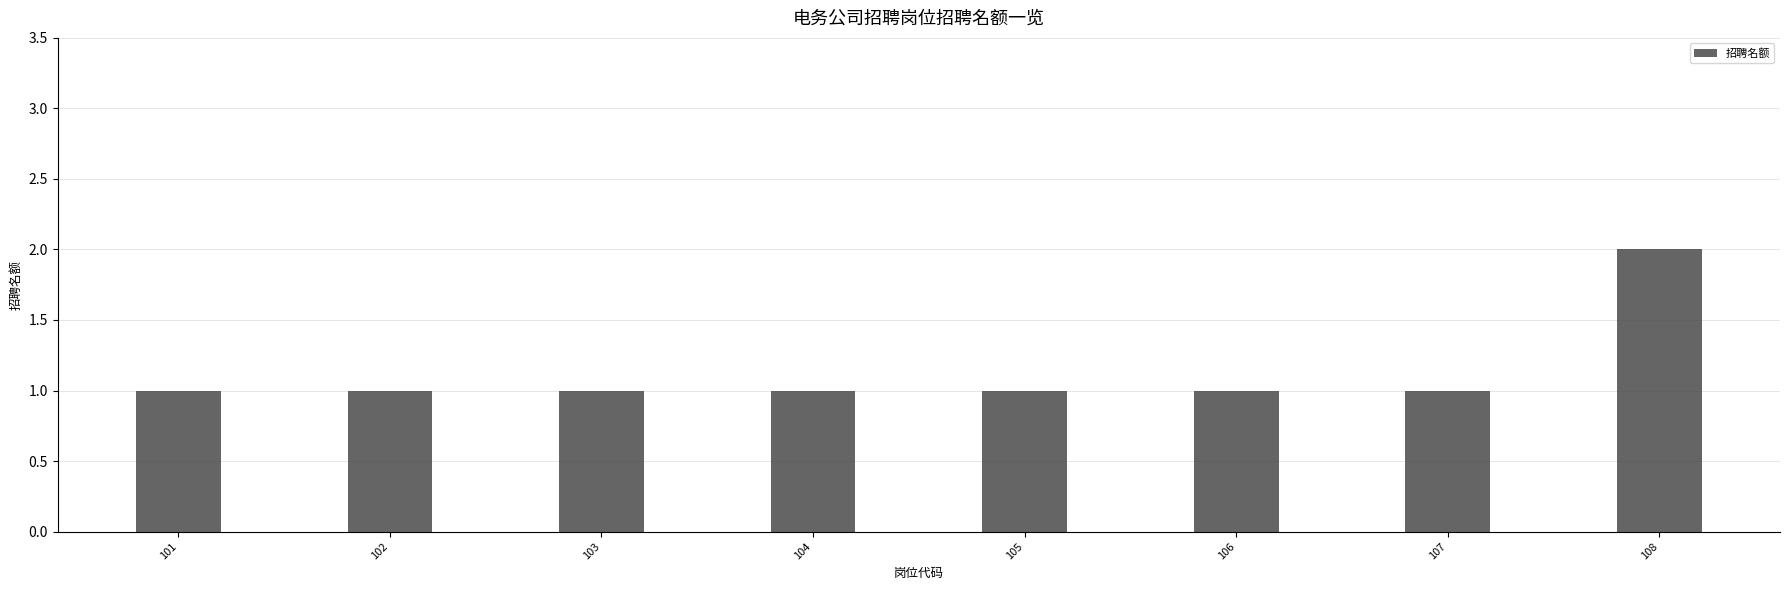

The chart shows a value of 1 at 107. True or false?

True